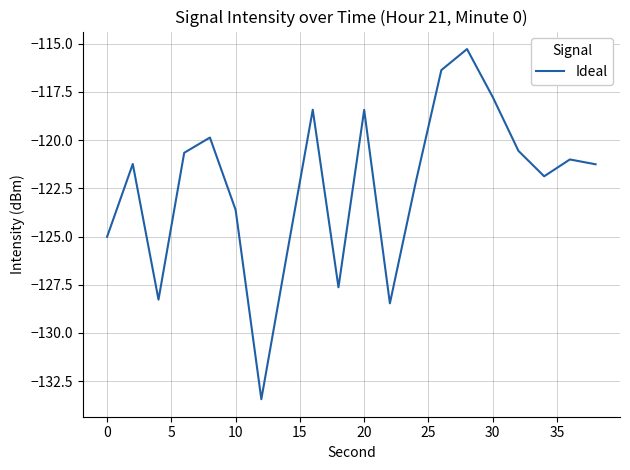

What is the difference between the maximum and minimum values?

18.2